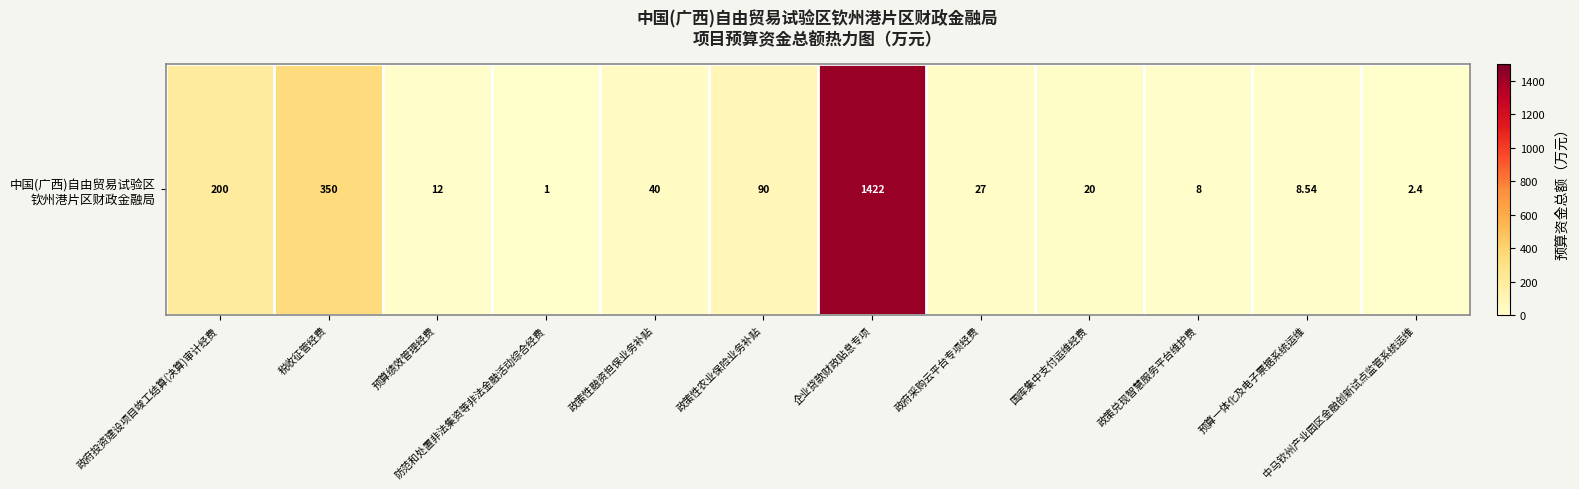

How many categories are shown in the chart?

12